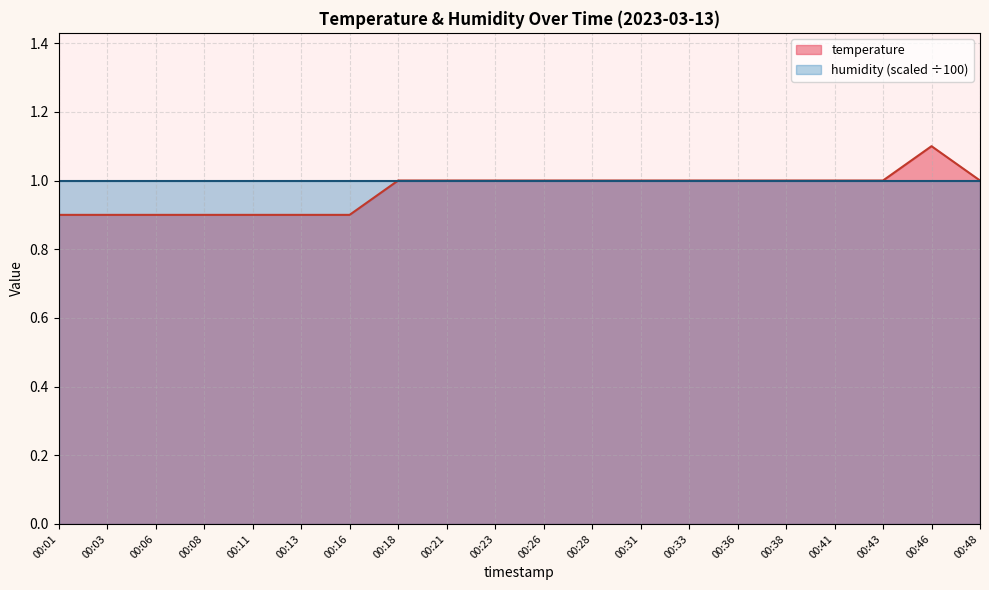

Reading left to right, extract all data points from this chart.

00:01=0.9	00:03=0.9	00:06=0.9	00:08=0.9	00:11=0.9	00:13=0.9	00:16=0.9	00:18=1.0	00:21=1.0	00:23=1.0	00:26=1.0	00:28=1.0	00:31=1.0	00:33=1.0	00:36=1.0	00:38=1.0	00:41=1.0	00:43=1.0	00:46=1.1	00:48=1.0